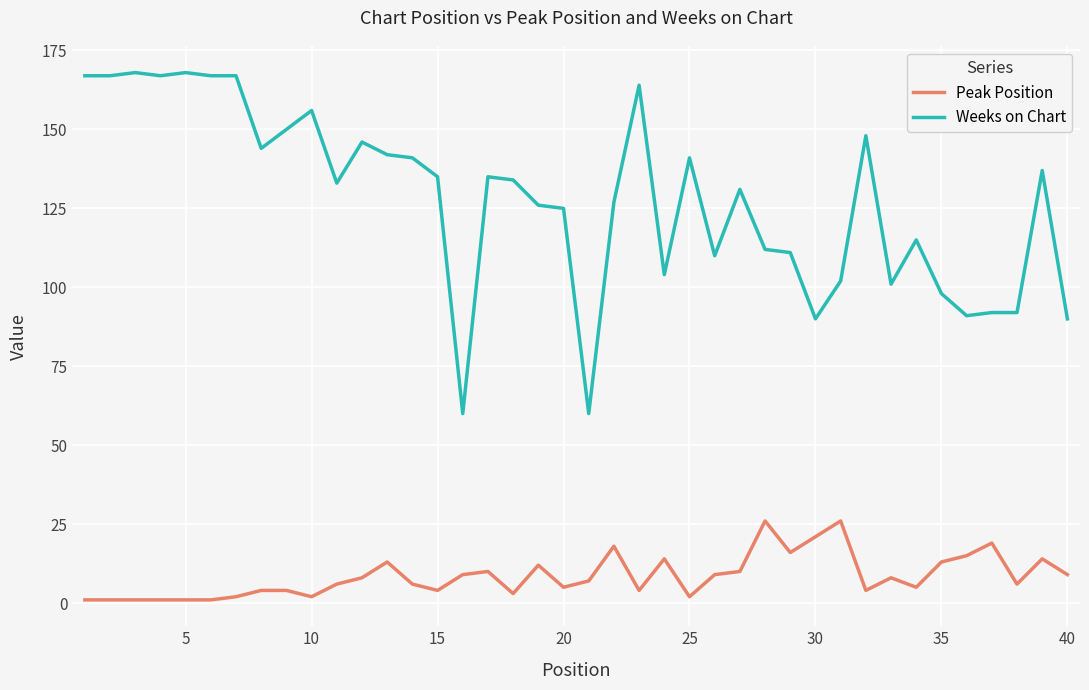

Which series has the largest range (max minus min)?

Weeks on Chart